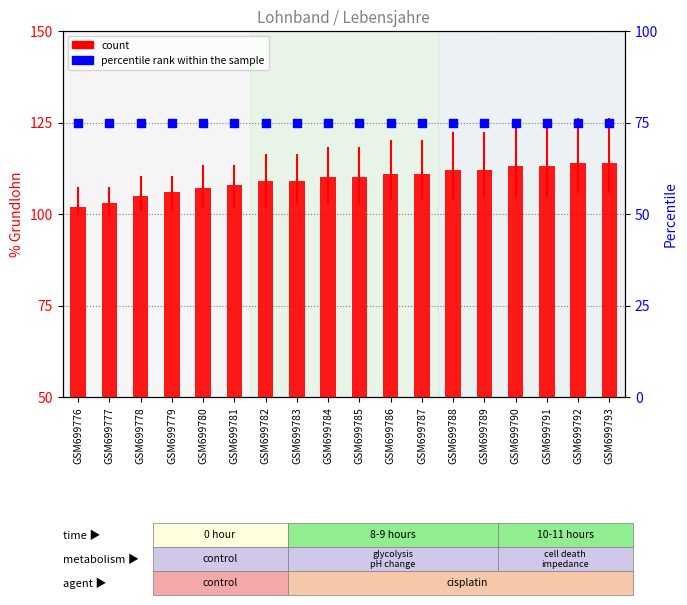

Which series reaches the maximum Y coordinate?

Median (% Grundlohn)